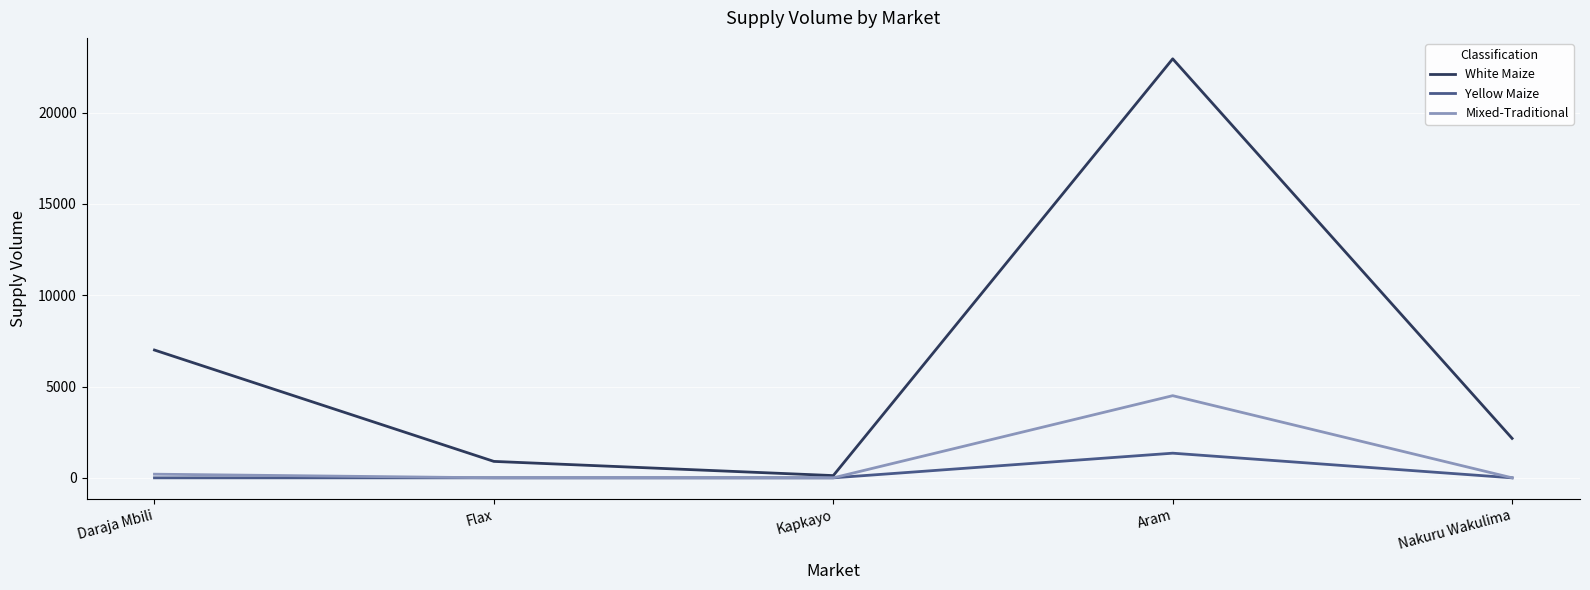

What is the maximum value for White Maize?

22950